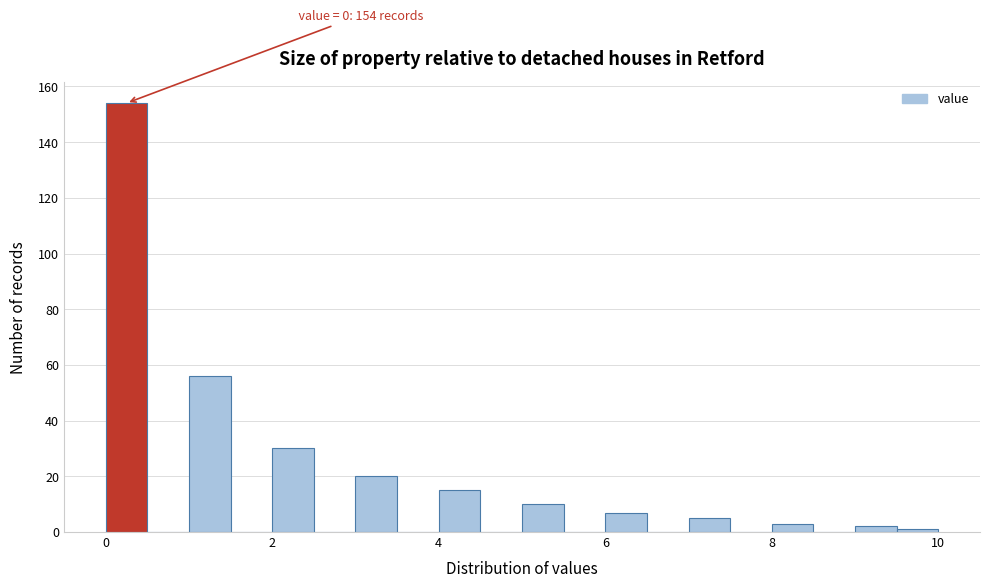

Read against the x-axis, roughly where is the centre of the tallest bar?

0.2